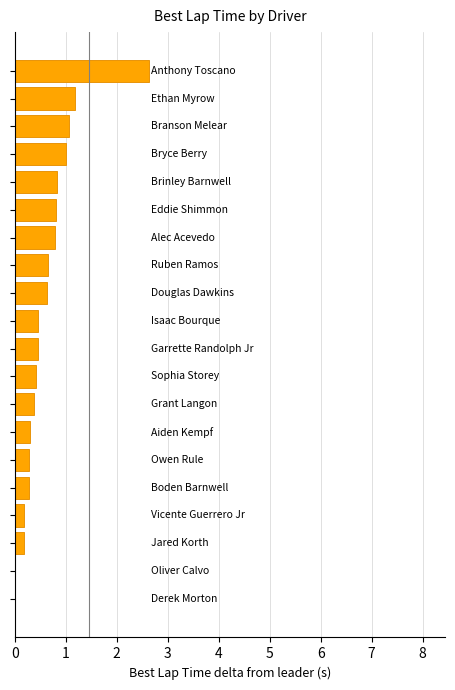

Are the bars grouped side by side (vs. stacked)?

No